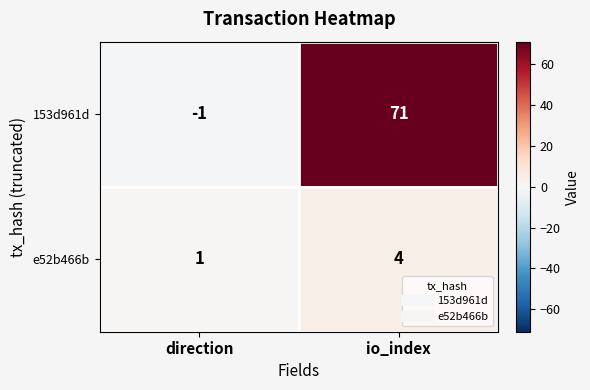

Rank the categories by e52b466b value from lowest to highest.

direction, io_index